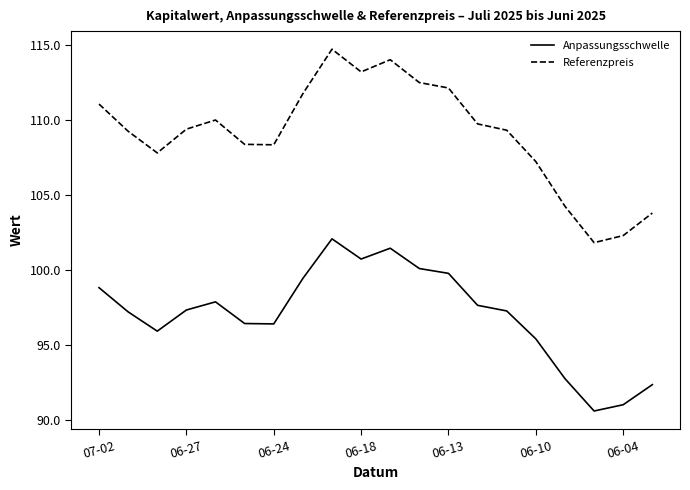

Which series has the widest spread of values?

Referenzpreis